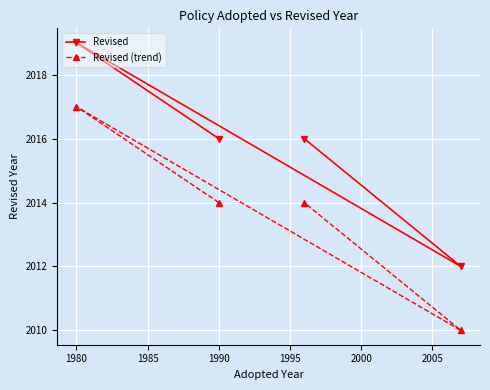

Where is the first local maximum for Revised (trend)?

1980